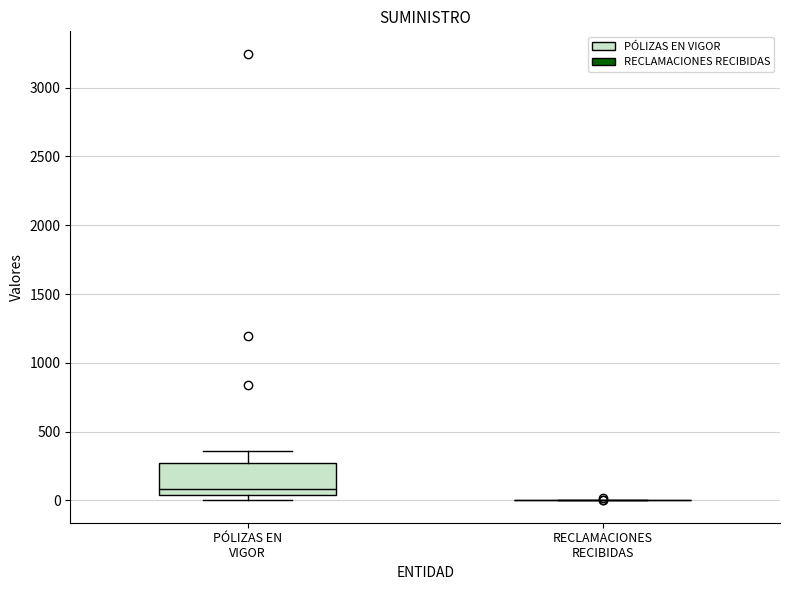

Reading left to right, read every box against the y-axis: the position of its median line, the range the box covers, and the ends of its whiskers. The values are not printed on the chart, so give them approximately, as read against the axis.

PÓLIZAS EN VIGOR: median 100, box 50 to 250, whiskers 0 to 350
RECLAMACIONES RECIBIDAS: box collapsed to a line at 0, whiskers 0 to 0